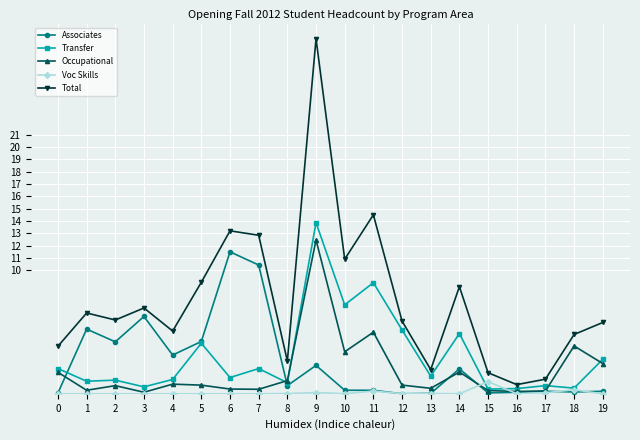

Is it true that Transfer equals 4.9 at 14?

True